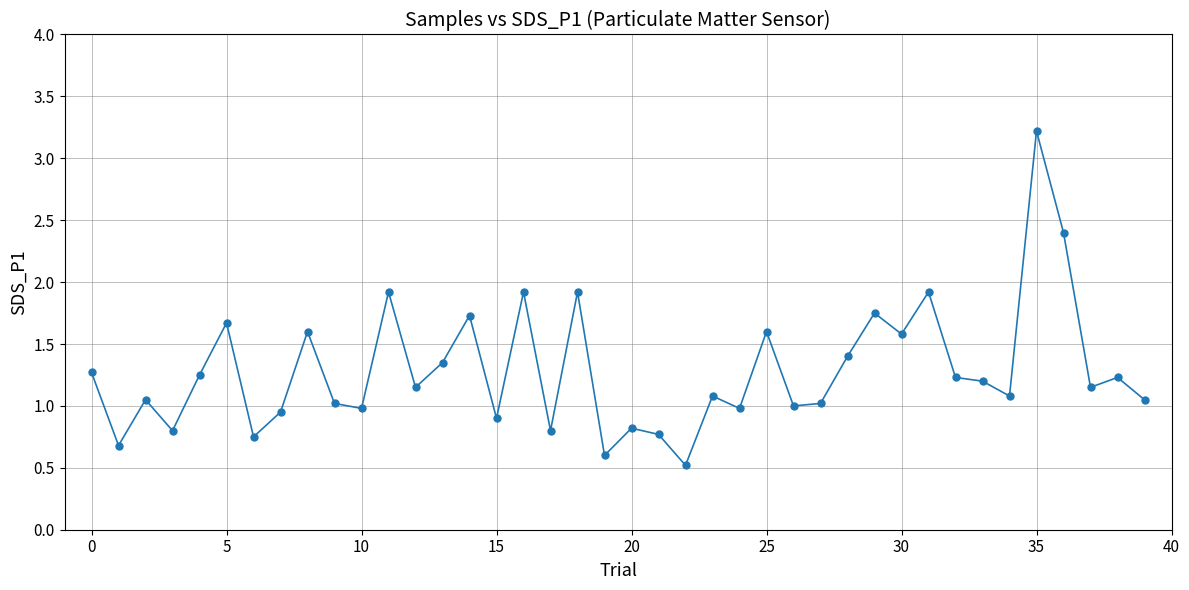

What is the minimum value shown in the chart?

0.5